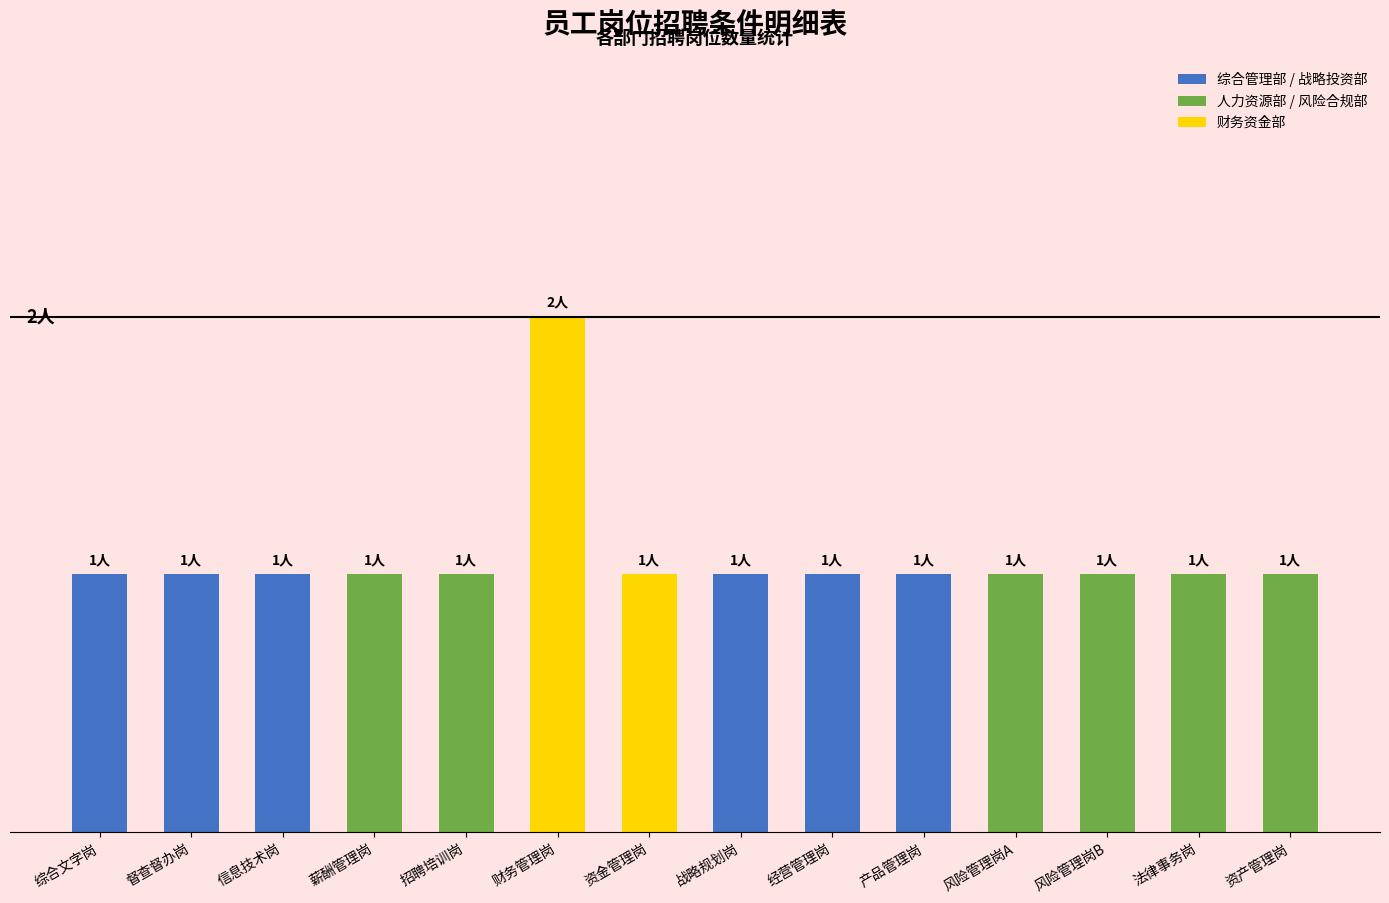

Which has a higher value, 财务管理岗 or 资金管理岗?

财务管理岗